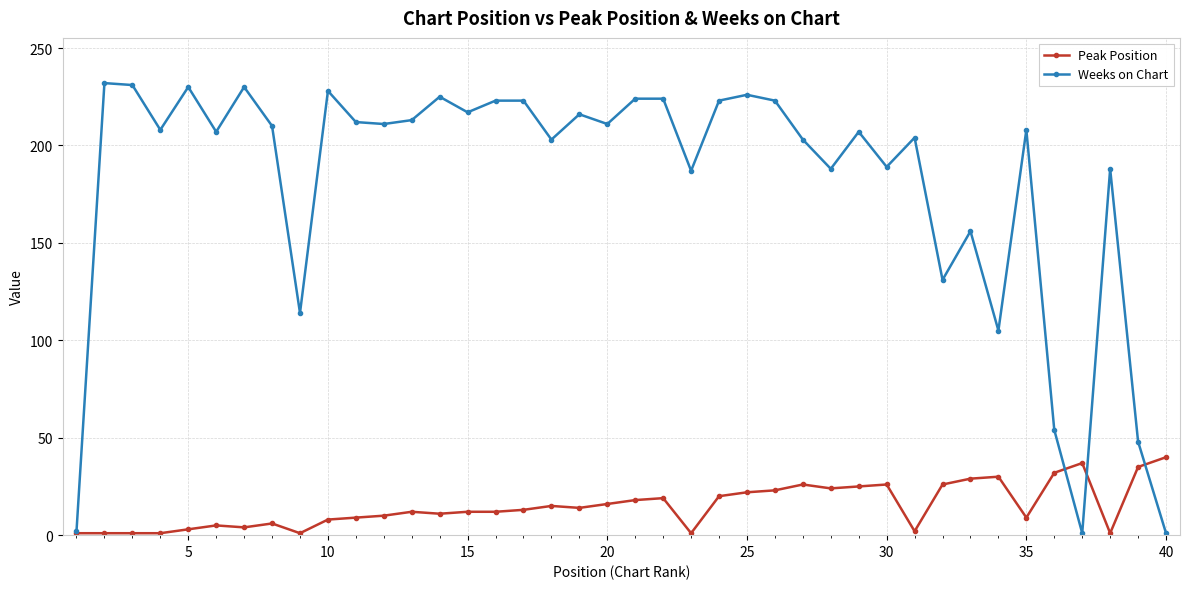

What are all the series names shown in the legend?

Peak Position, Weeks on Chart